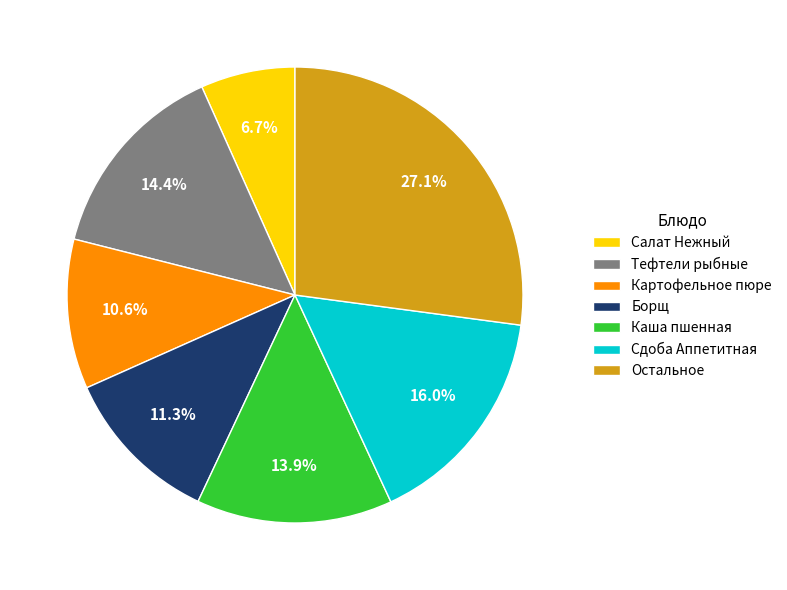

Is there a majority slice in this chart?

No